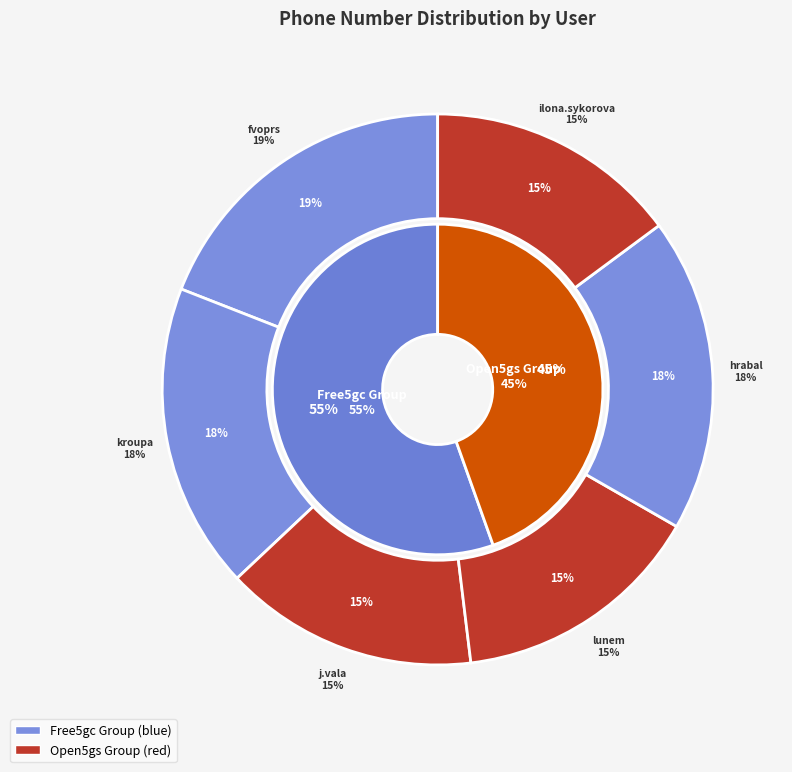

To the nearest percent, what is the combined percentage of Ilona Sýkorová and Václav Kroupa?

33%